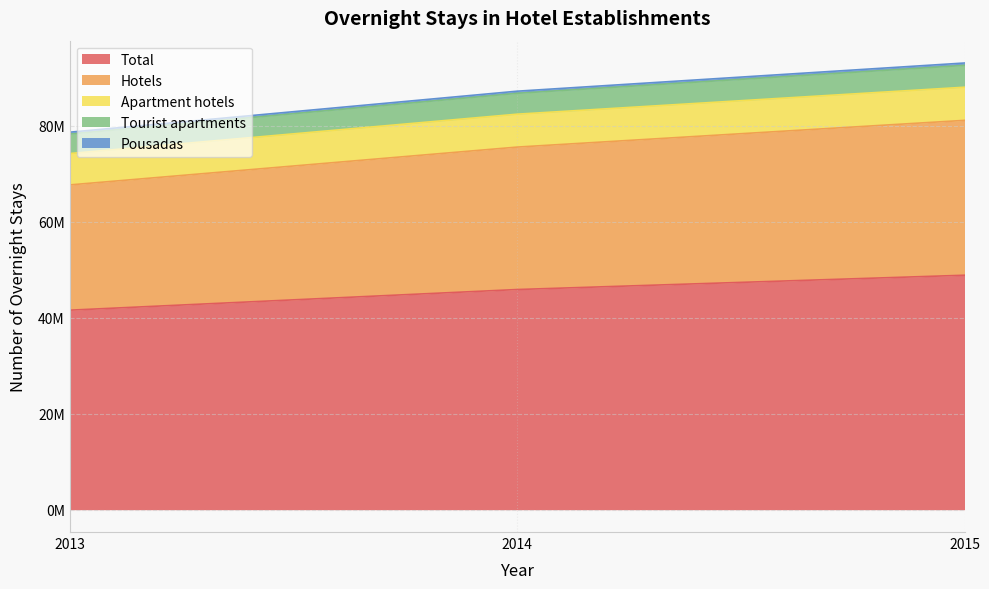

Is the value of Pousadas at 2015 greater than the value of Hotels at 2015?

No